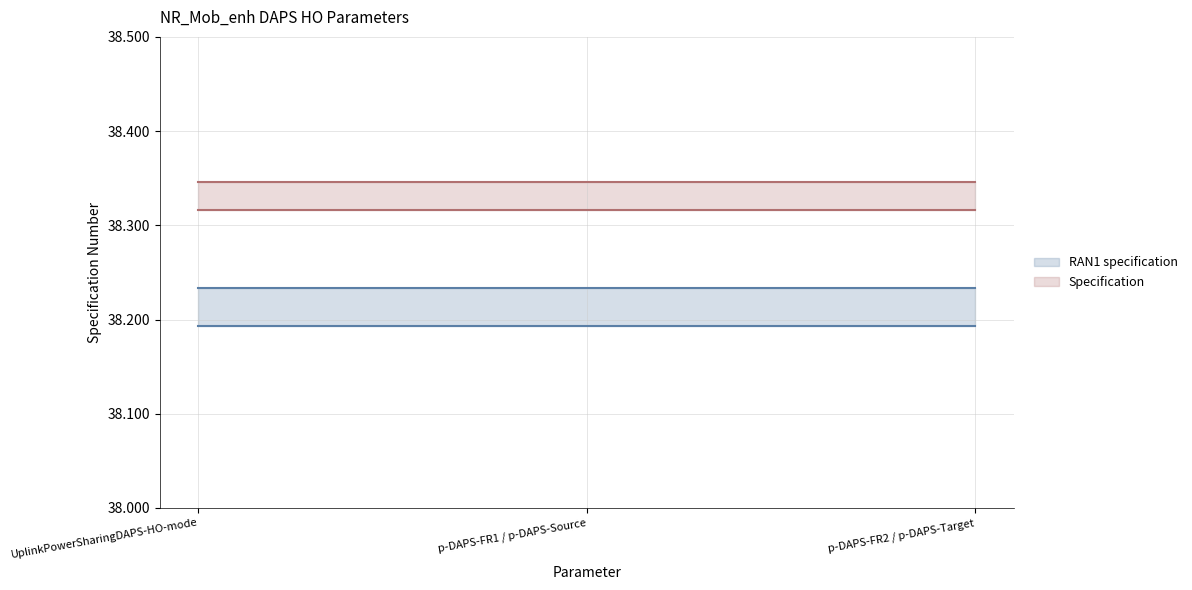

Reading right to left, extract all data points from this chart.

RAN1 specification: p-DAPS-FR2 / p-DAPS-Target=38.2	p-DAPS-FR1 / p-DAPS-Source=38.2	UplinkPowerSharingDAPS-HO-mode=38.2
Specification: p-DAPS-FR2 / p-DAPS-Target=38.3	p-DAPS-FR1 / p-DAPS-Source=38.3	UplinkPowerSharingDAPS-HO-mode=38.3